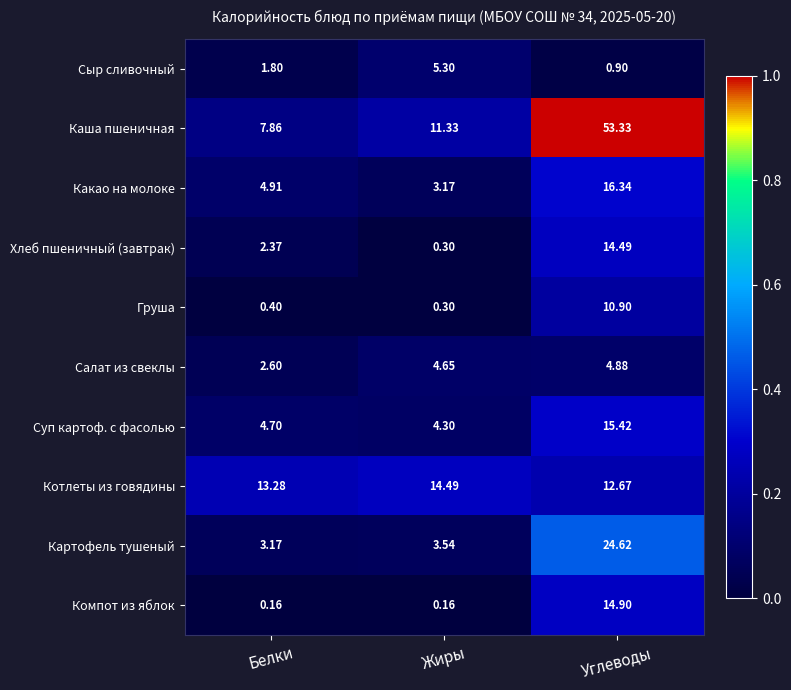

At Белки, list the series in order from smallest to largest.

Компот из яблок, Груша, Сыр сливочный, Хлеб пшеничный (завтрак), Салат из свеклы, Картофель тушеный, Суп картоф. с фасолью, Какао на молоке, Каша пшеничная, Котлеты из говядины